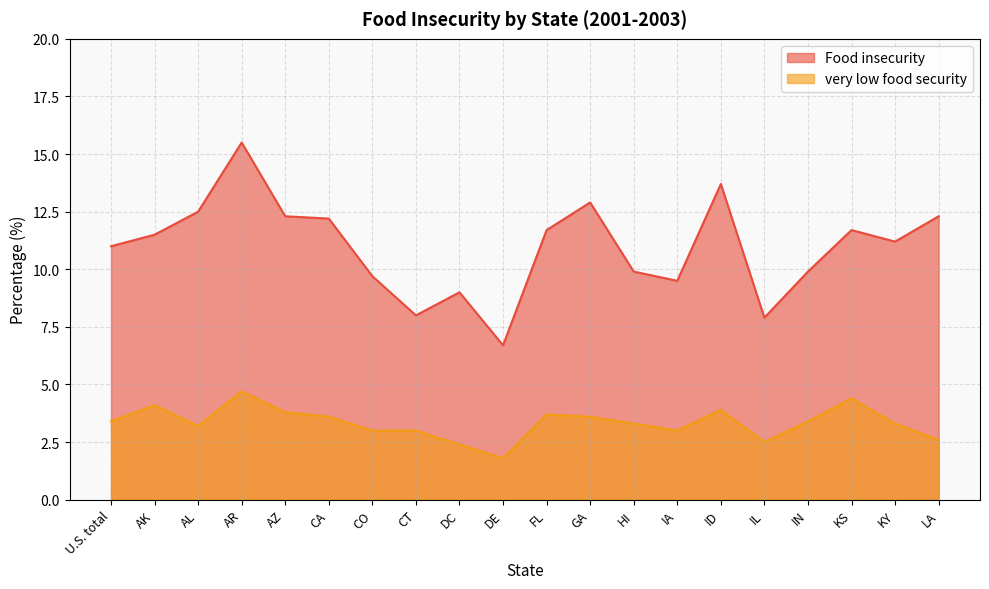

Between HI and AL, which is larger?

AL